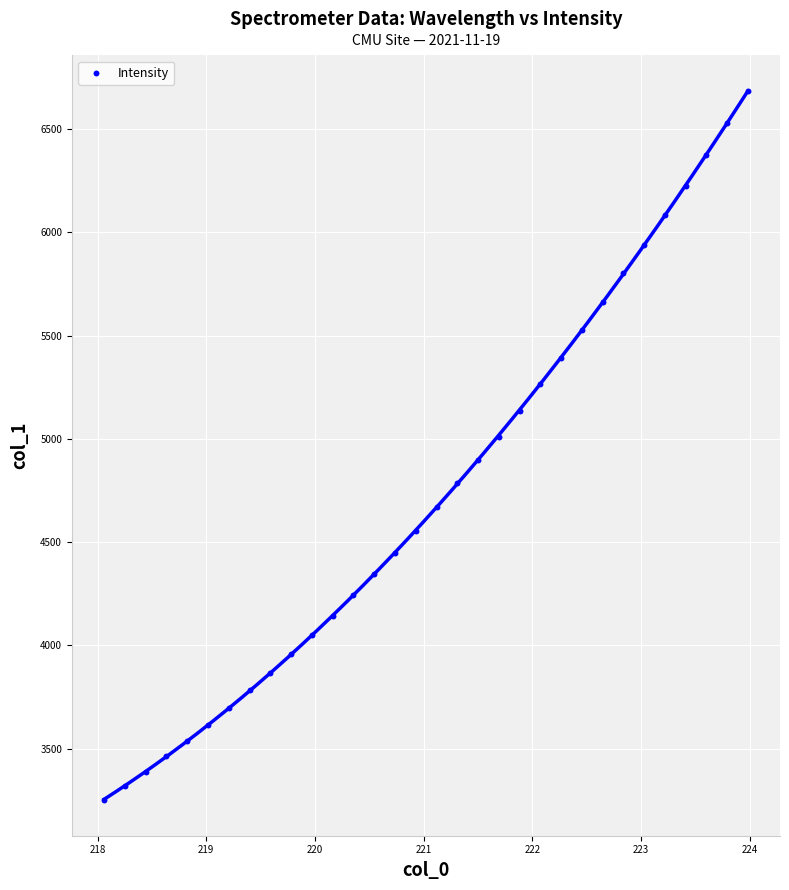

What is the range of Y values (max minus min)?

3435.0